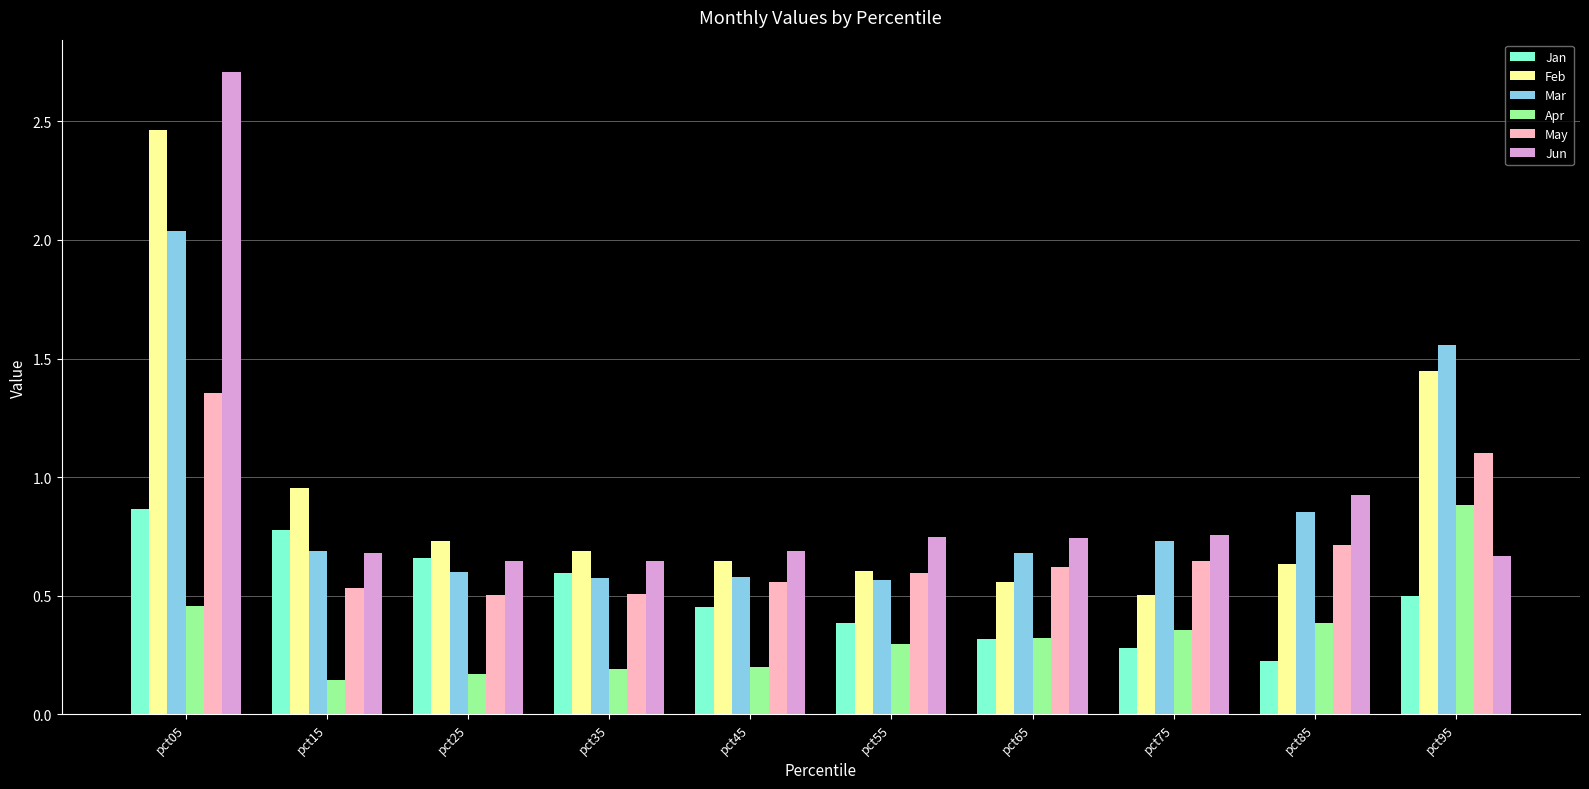

True or false: Apr has a value of 0.2 at pct45.

True